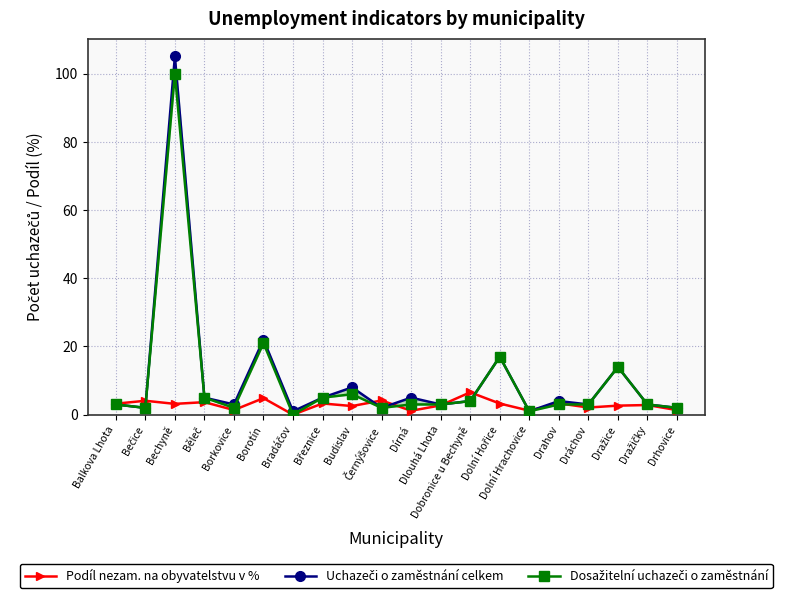

Where does the Dosažitelní uchazeči o zaměstnání series first go above 3?

Bechyně